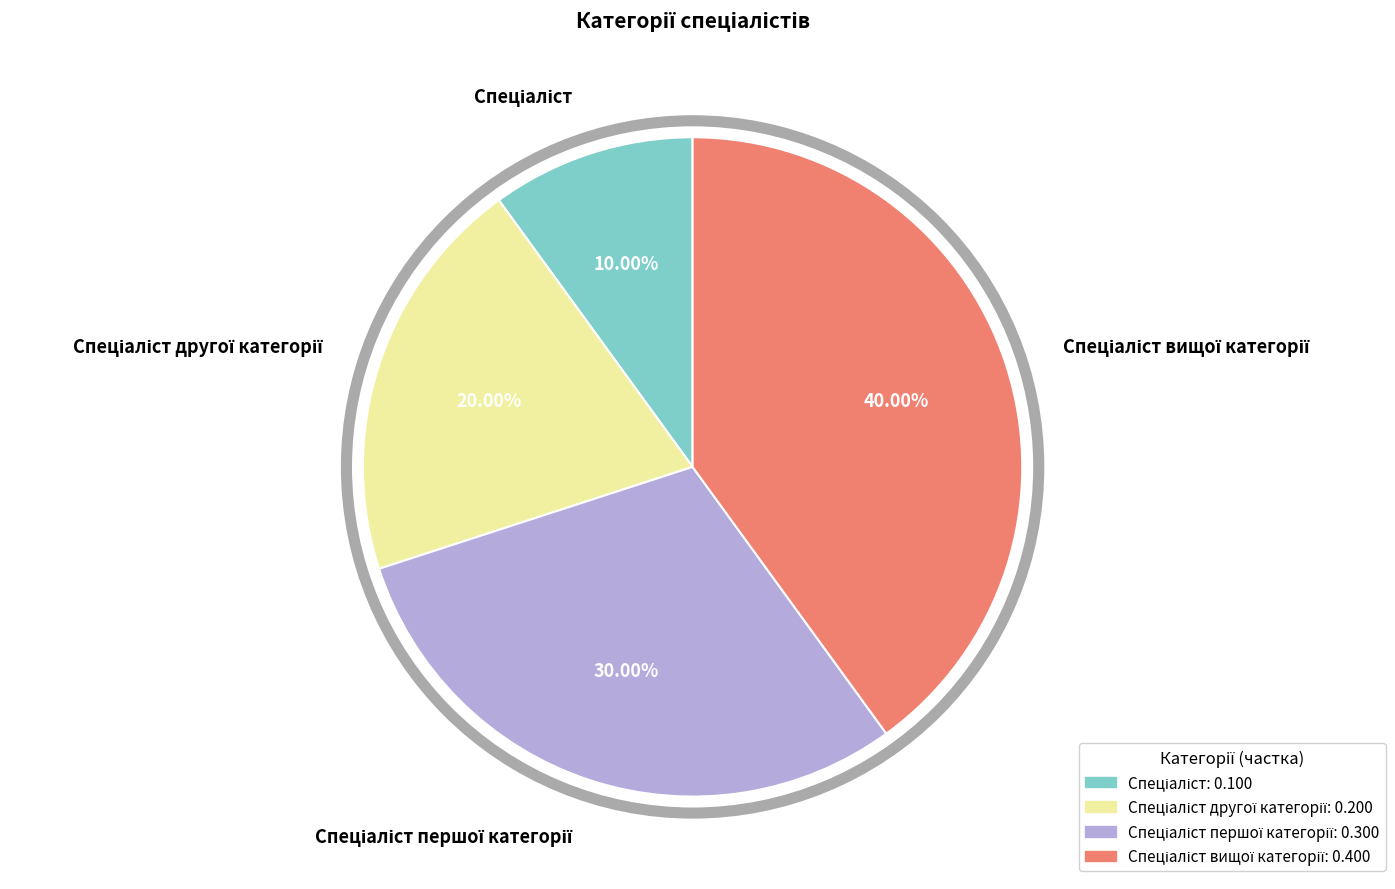

To the nearest percent, what is the average slice percentage?

25%